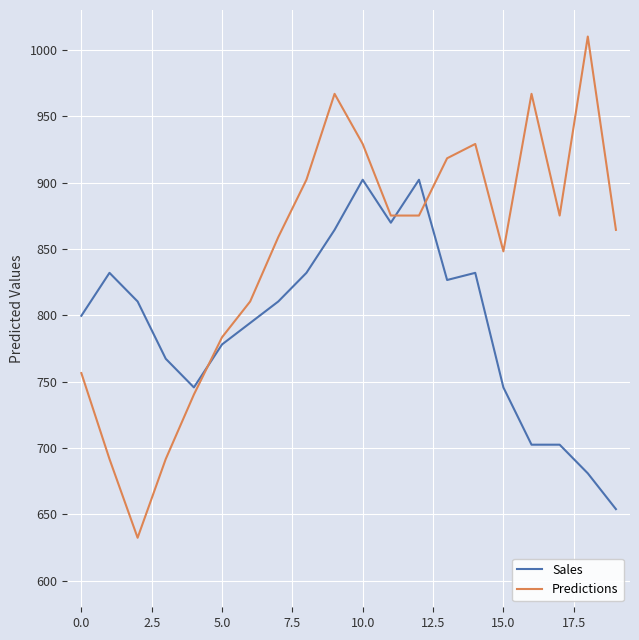

How many intersections are there between Predictions and Sales?

3